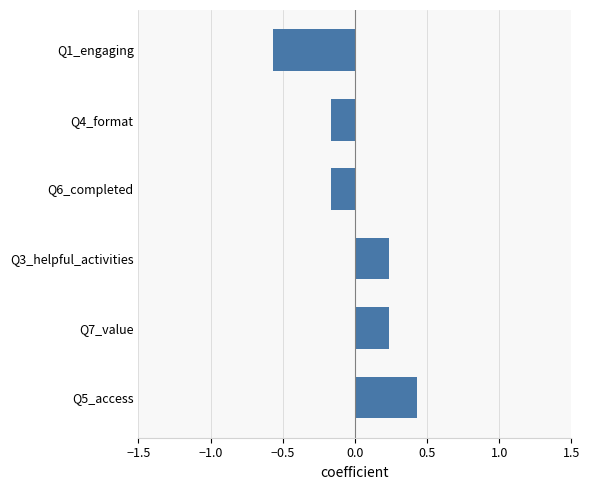

How many categories are shown in the chart?

6